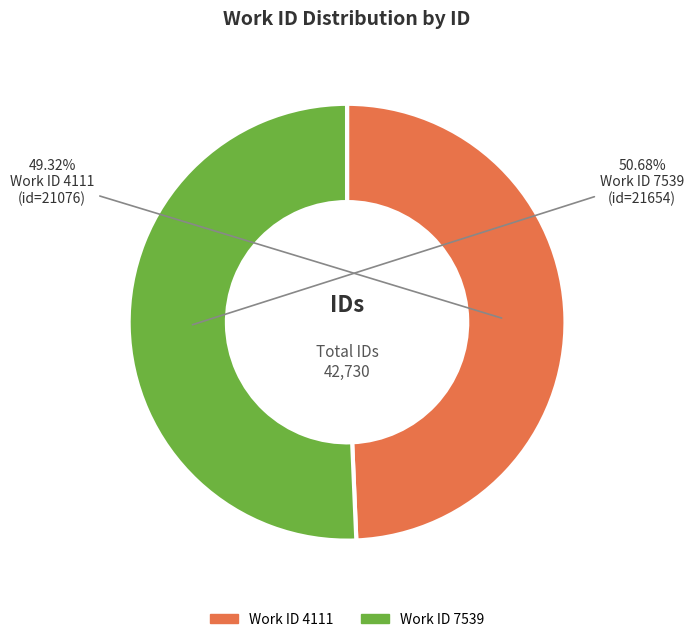

Is there a majority slice in this chart?

Yes